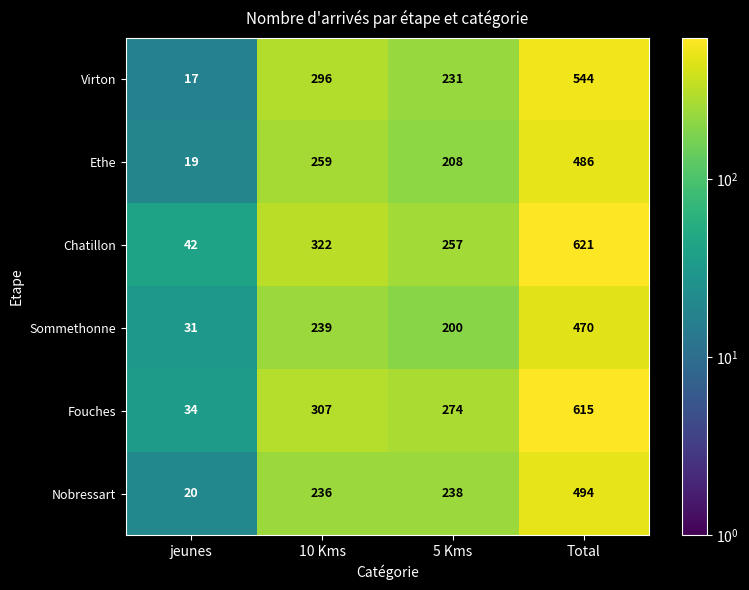

At which category is the sum across all series the highest?

Total